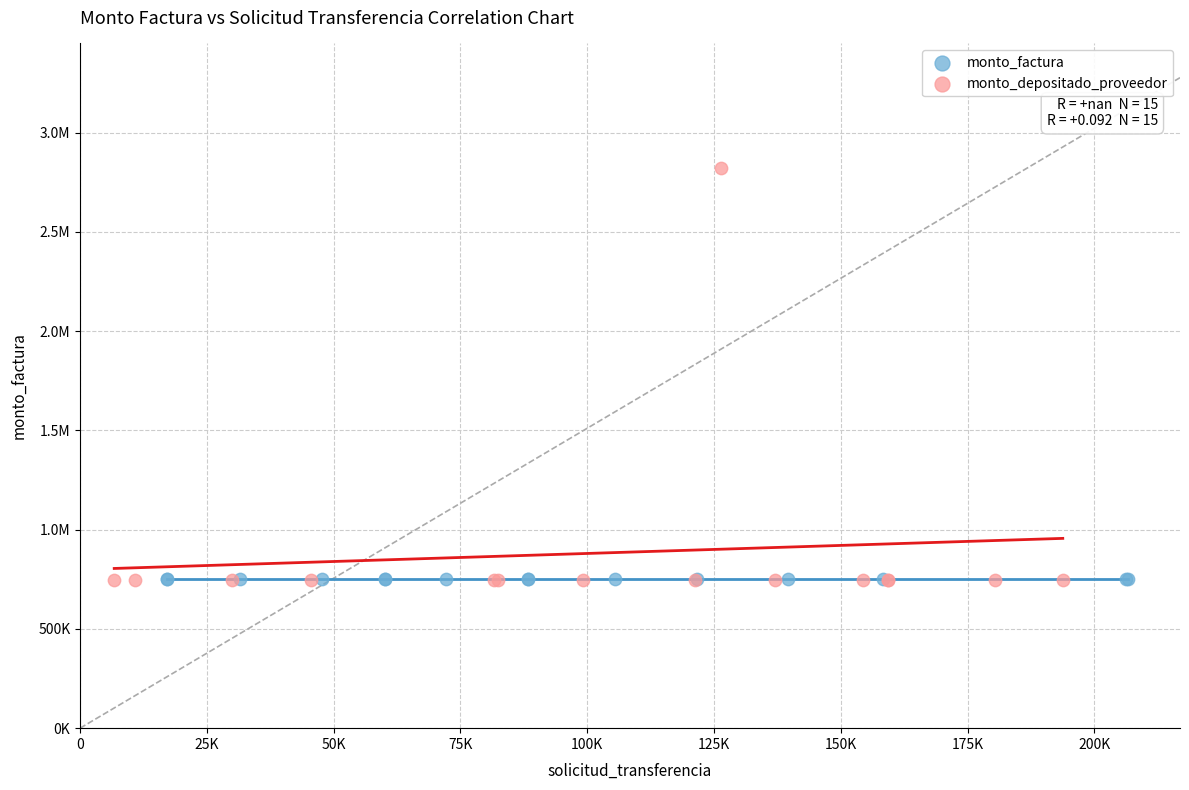

What are all the series names shown in the legend?

monto_factura, monto_depositado_proveedor